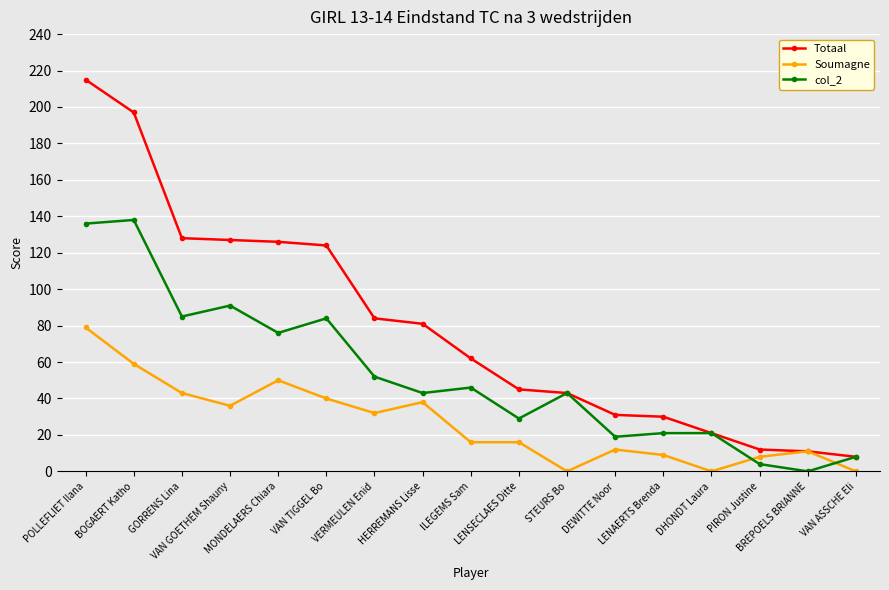

At which label is Totaal closest to 111?

VAN TIGGEL Bo